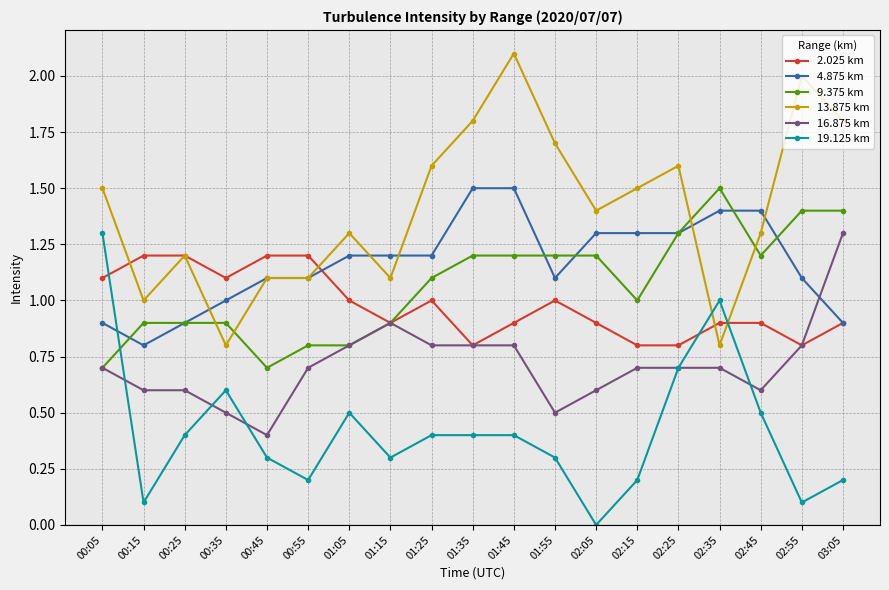

How many distinct data groups are displayed?

6